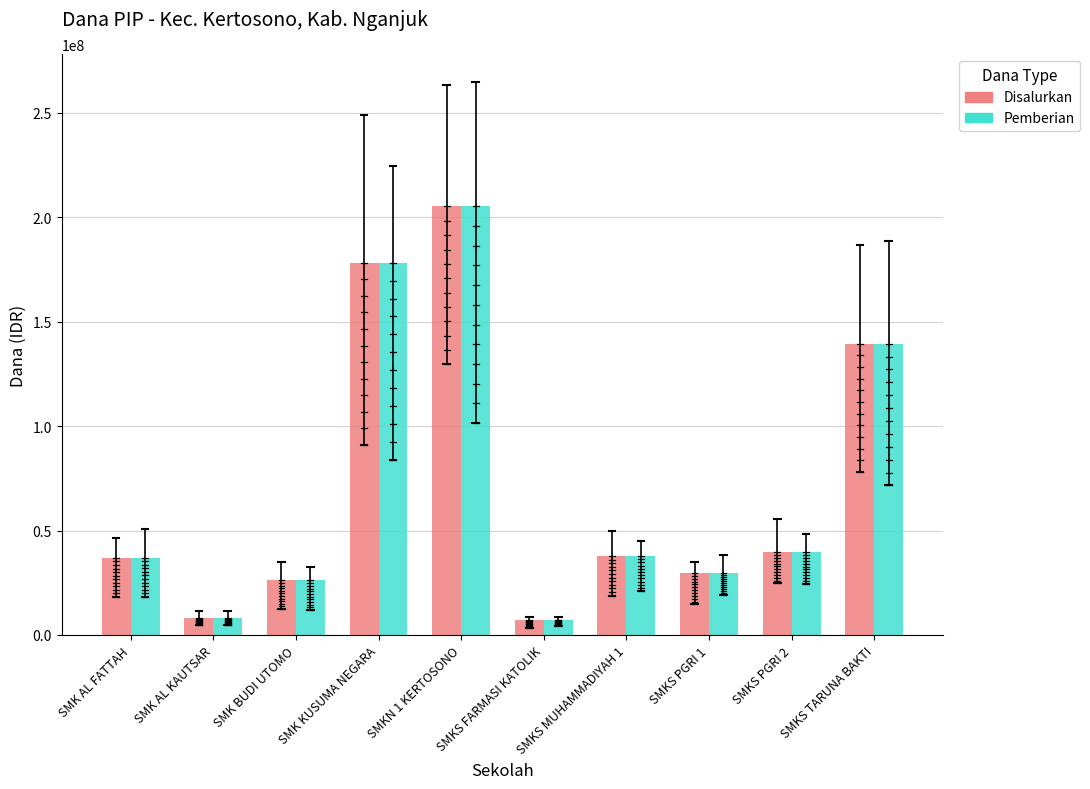

Where is Disalurkan nearest to the value 106200000?

SMKS TARUNA BAKTI